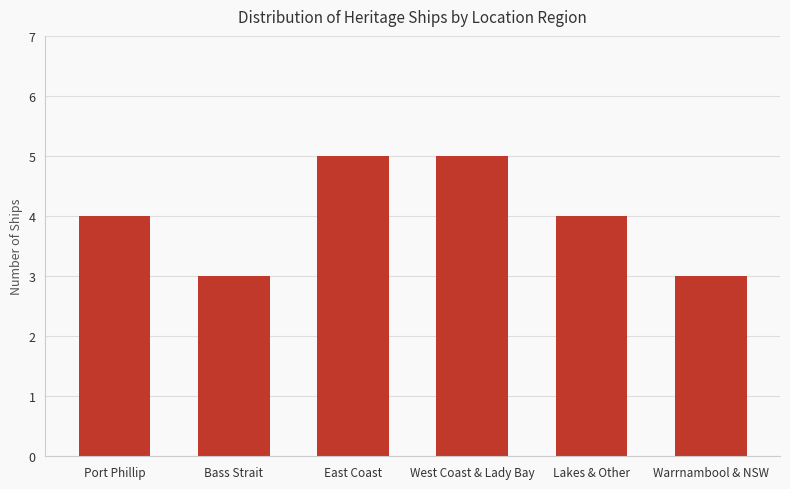

What is the sum of all values?

24